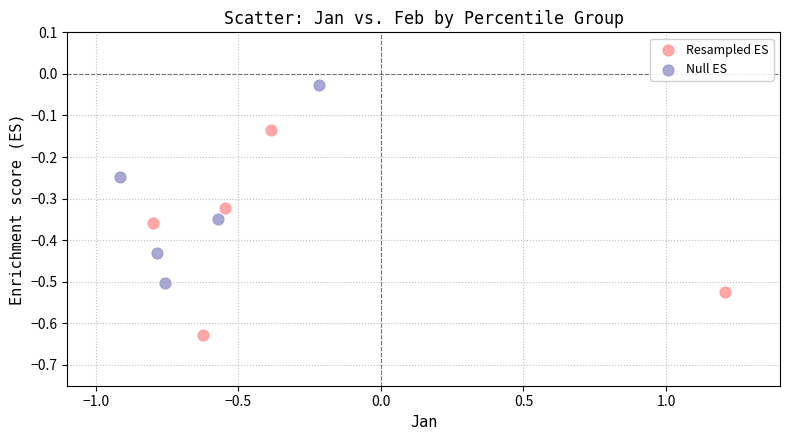

Which series contains the lowest Y value?

Resampled ES